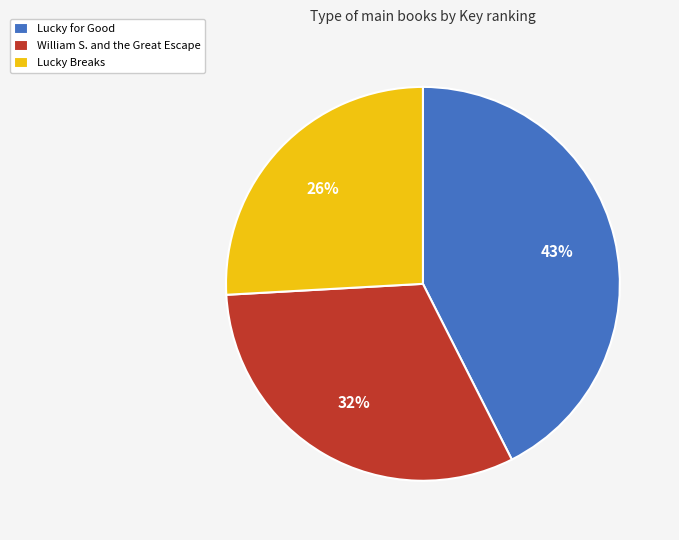

Does William S. and the Great Escape represent more than half of the total?

No